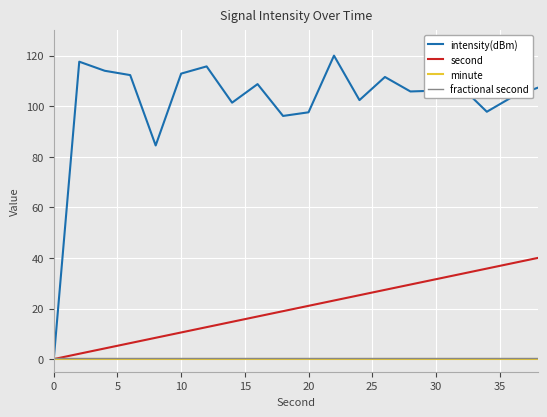

What are all the series names shown in the legend?

intensity(dBm), second, minute, fractional second